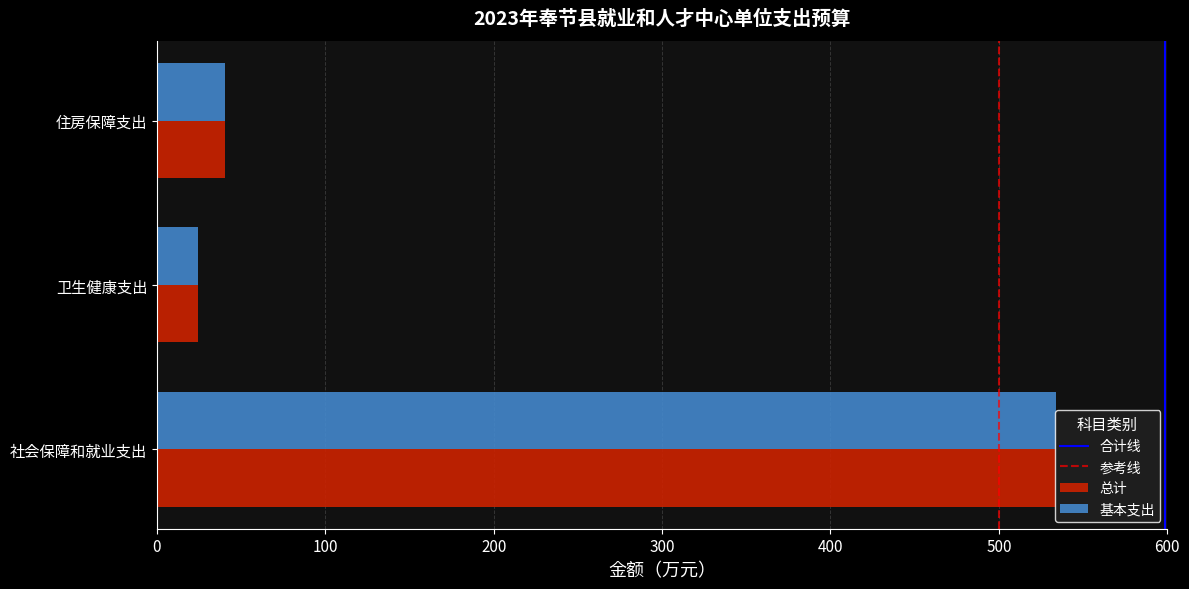

At which category is the sum across all series the highest?

社会保障和就业支出